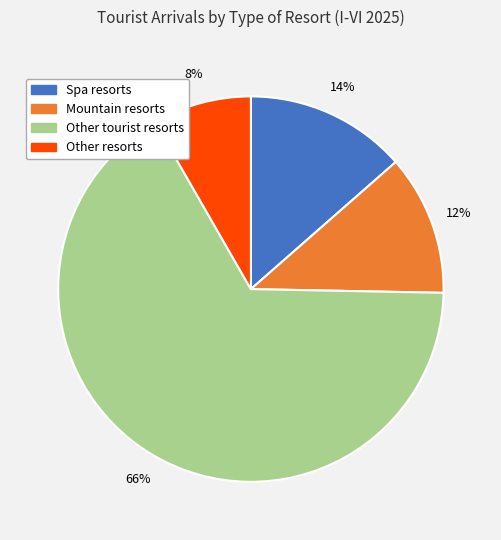

How many segments does this pie chart have?

4